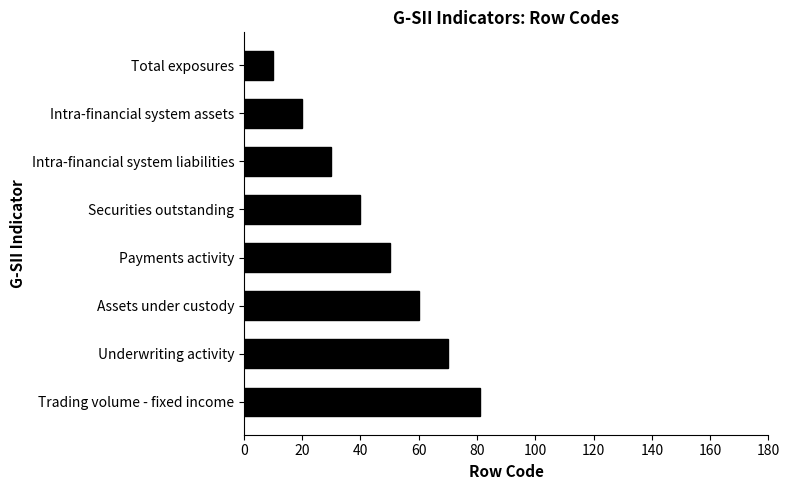

What is the difference between the maximum and minimum values?

71